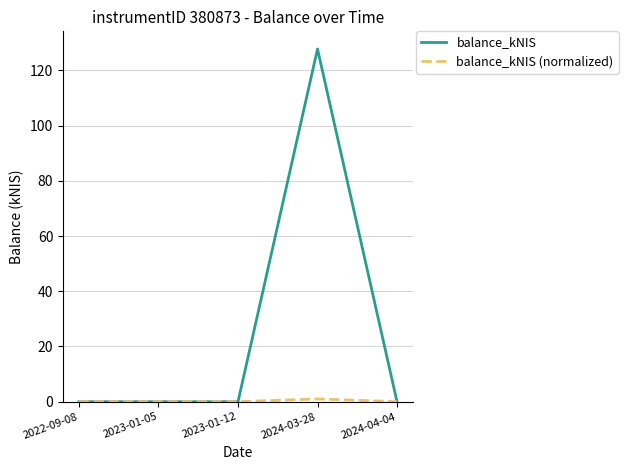

Which series has the largest total across all categories?

balance_kNIS